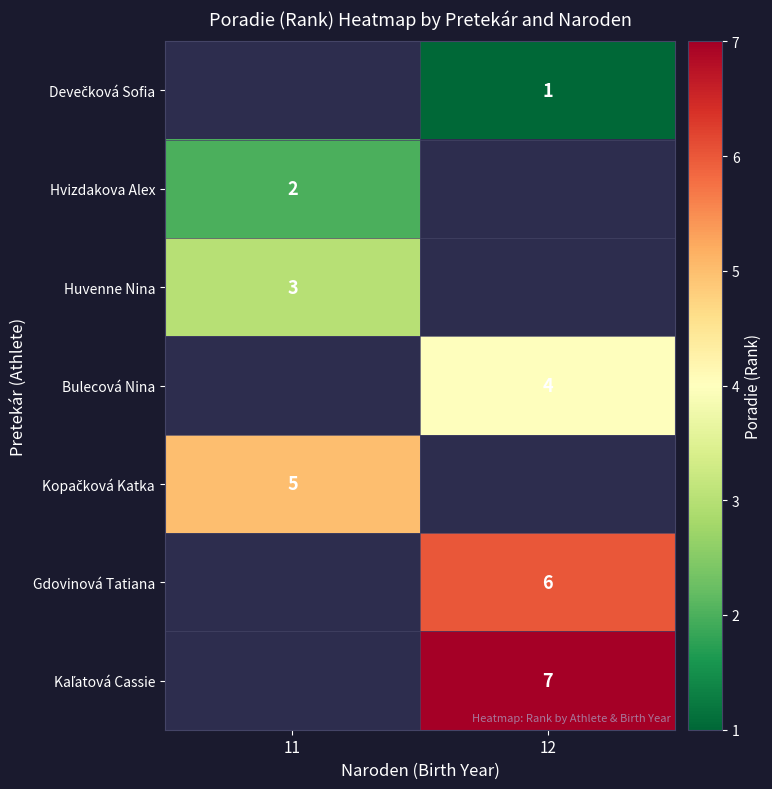

Is it true that Hvizdakova Alex equals 2 at 11?

True